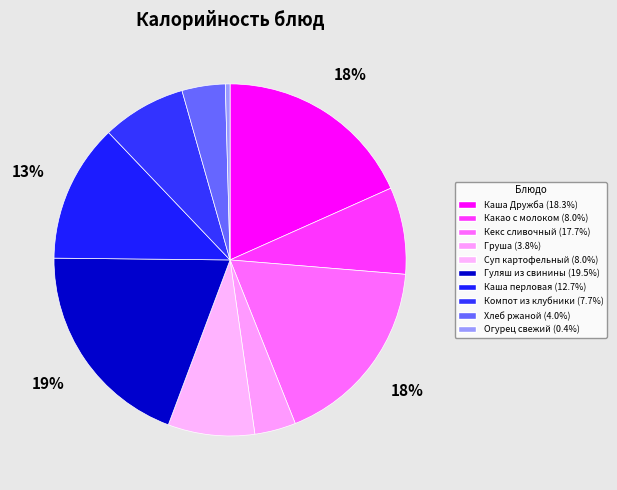

Rank the categories by value from highest to lowest.

Гуляш из свинины, Каша Дружба, Кекс сливочный, Каша перловая, Какао с молоком, Суп картофельный, Компот из клубники, Хлеб ржаной, Груша, Огурец свежий